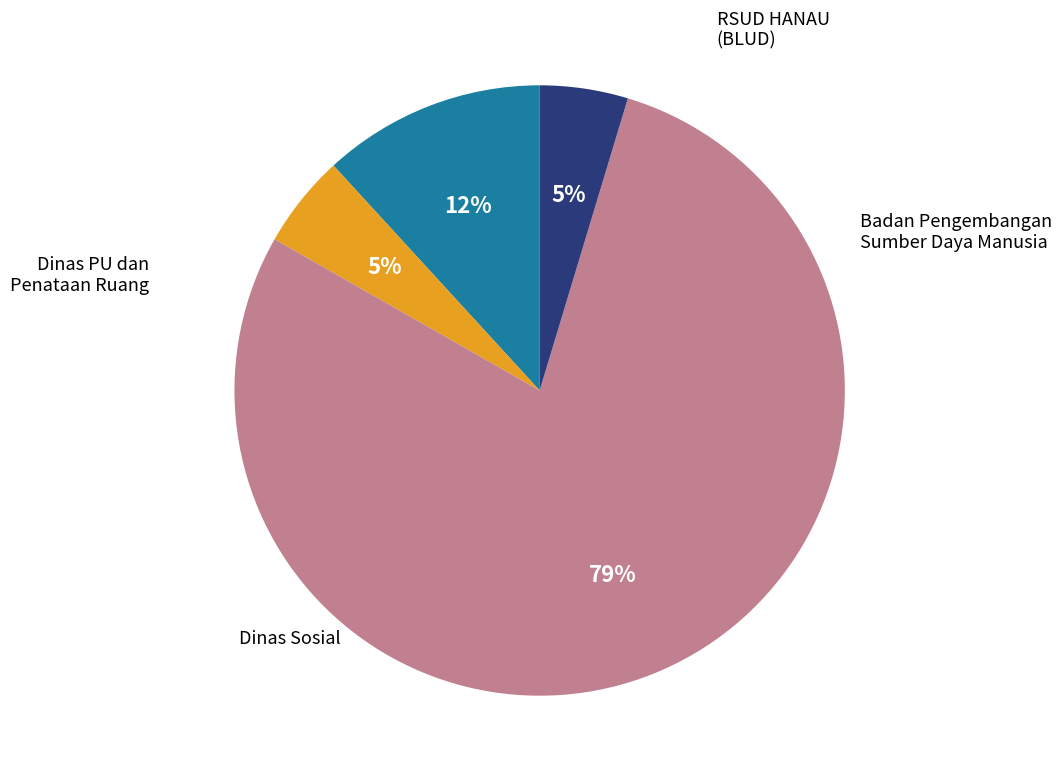

Does any single category account for the majority?

Yes